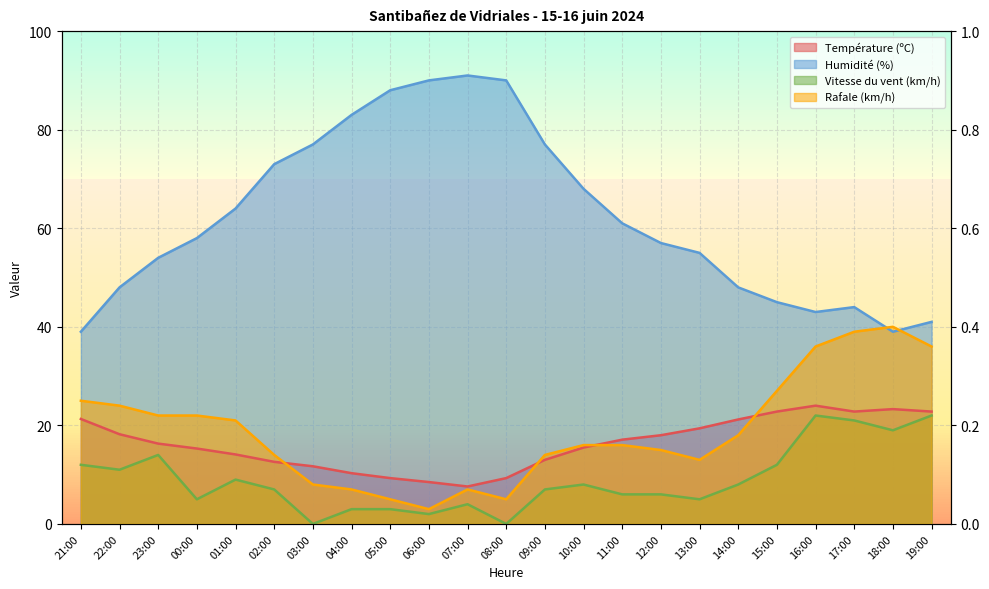

Where is Température (ºC) nearest to the value 15?

00:00